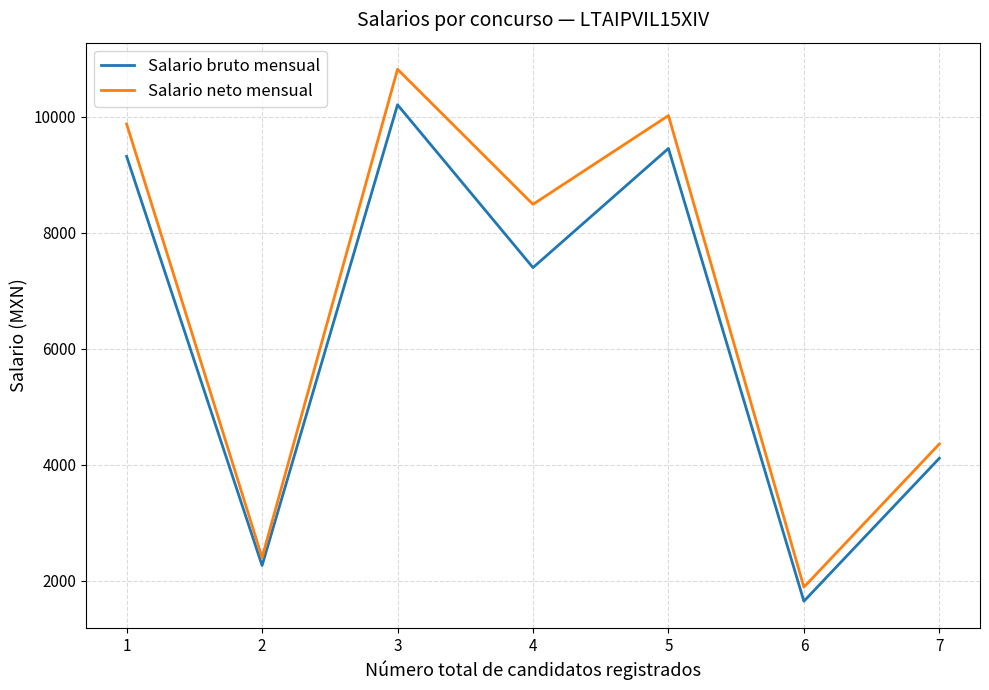

Which series has the largest range (max minus min)?

Salario neto mensual